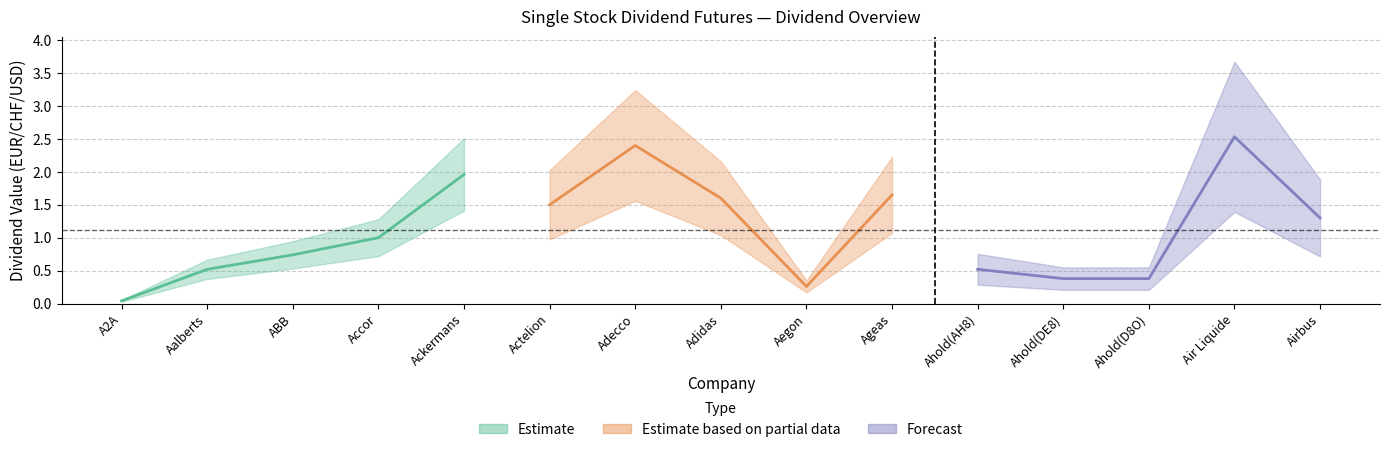

What is the maximum value shown in the chart?

2.5